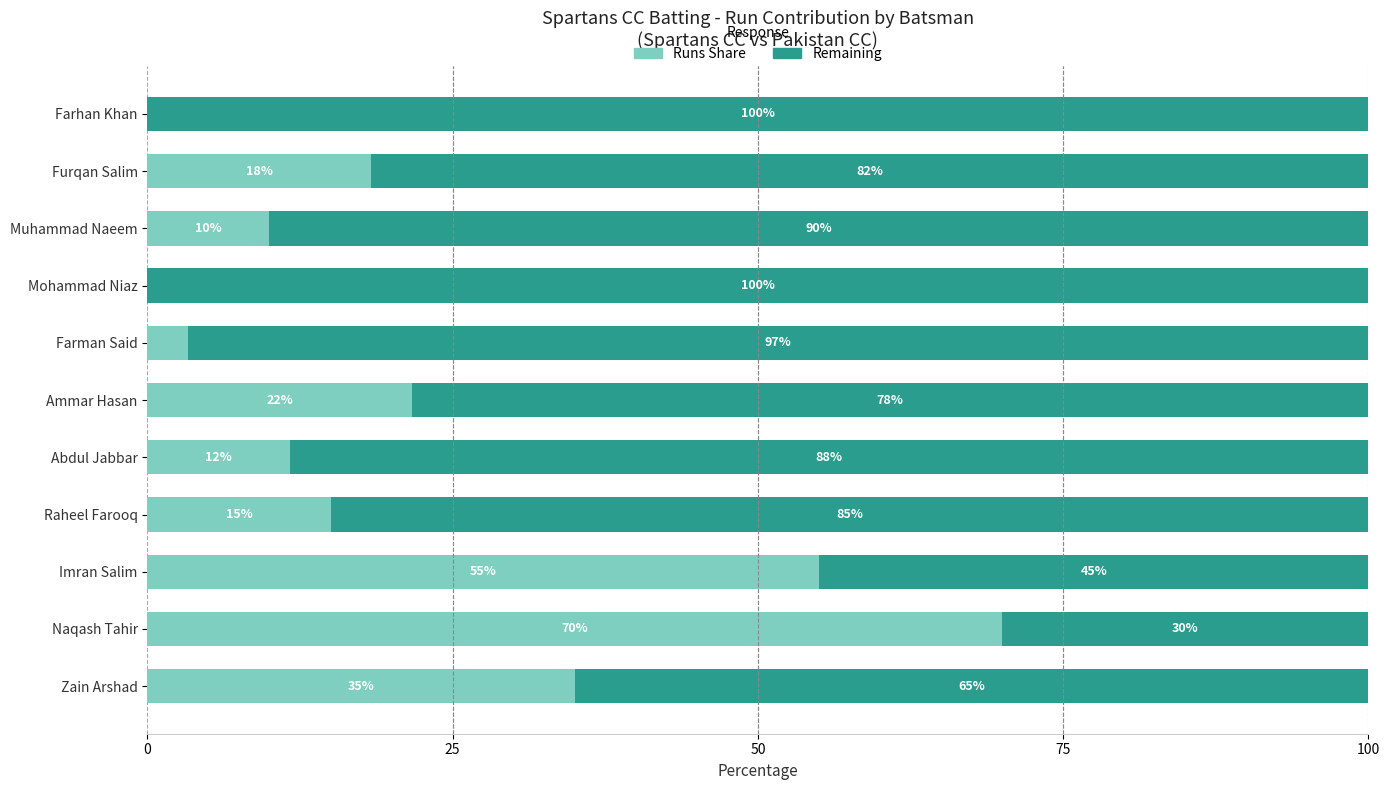

What is the total value across all series at Furqan Salim?

100.0